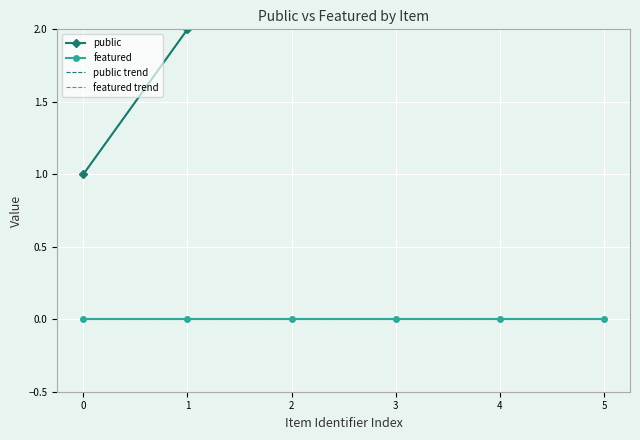

True or false: public trend and featured trend cross at least once.

False